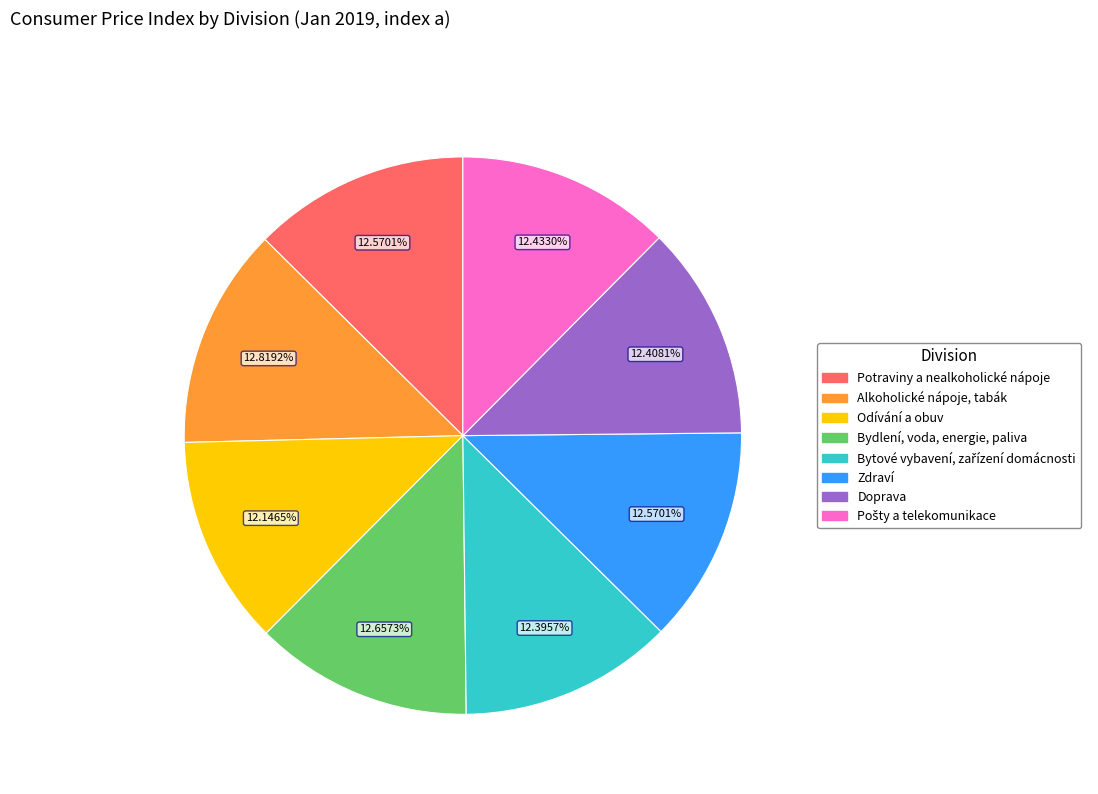

How much of the chart is everything except Zdraví?

87.4%